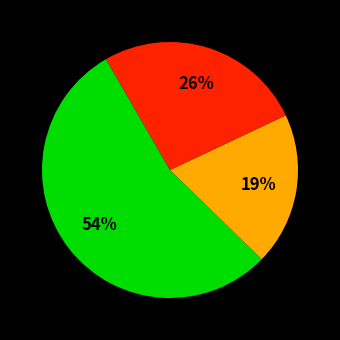

Does any single category account for the majority?

Yes